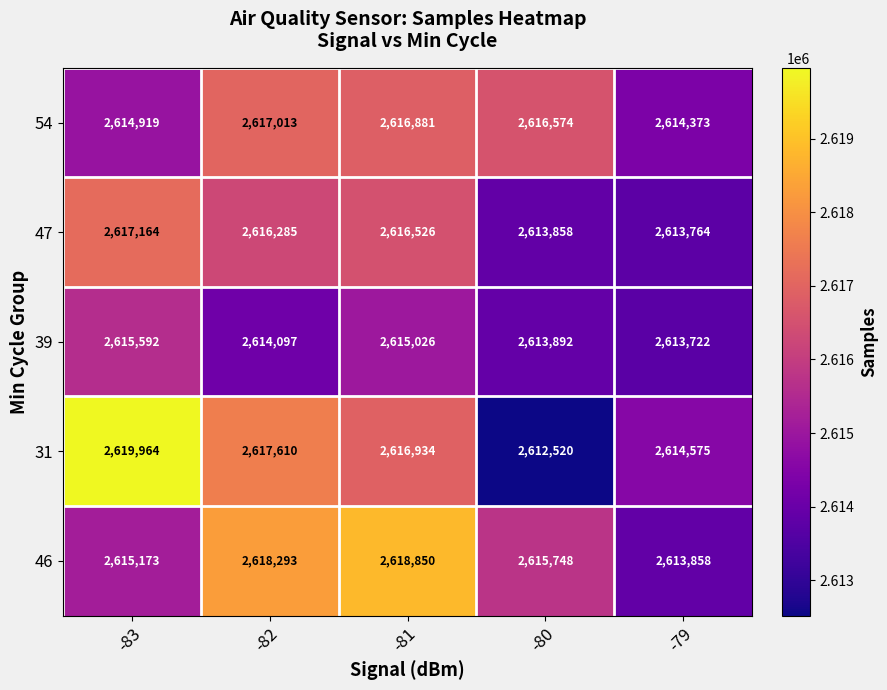

At which category is the sum across all series the highest?

-81